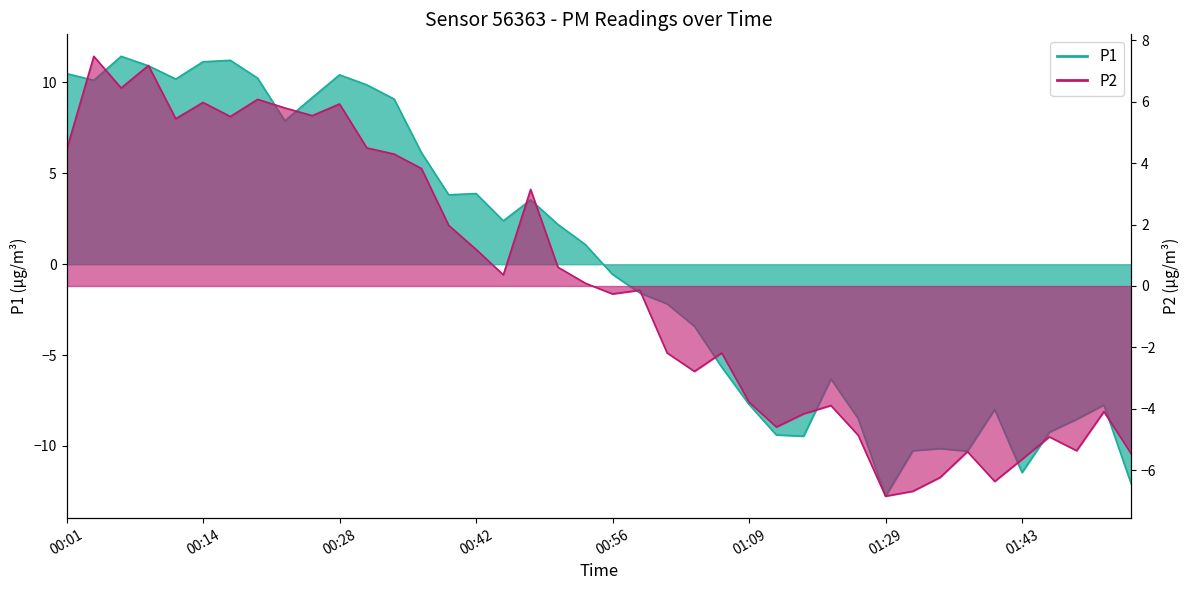

What is the value of the P2 point at the 8th from the left?

6.1